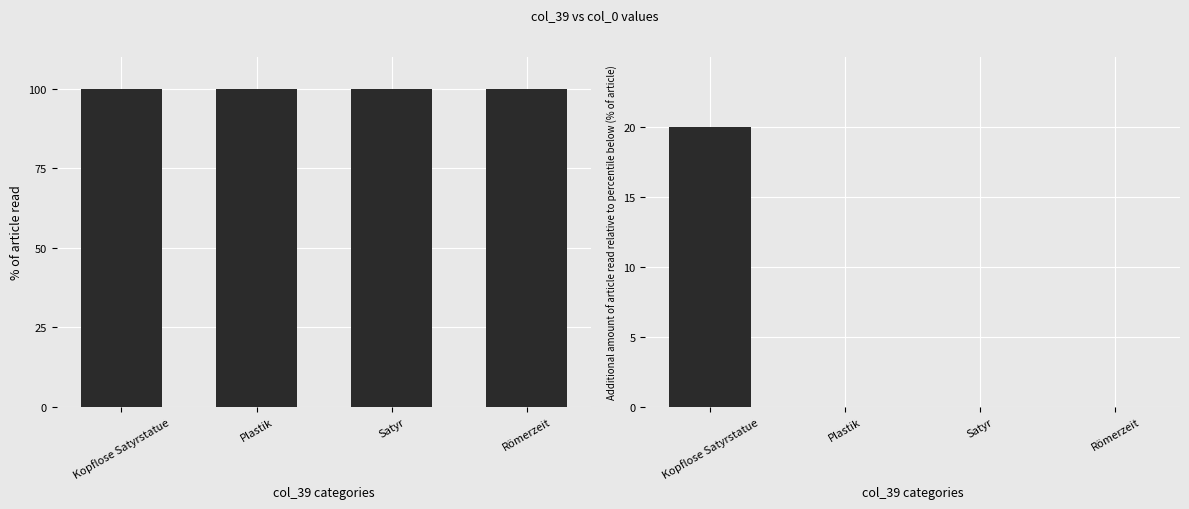

At which label is col_0 incremental closest to 10?

Kopflose Satyrstatue